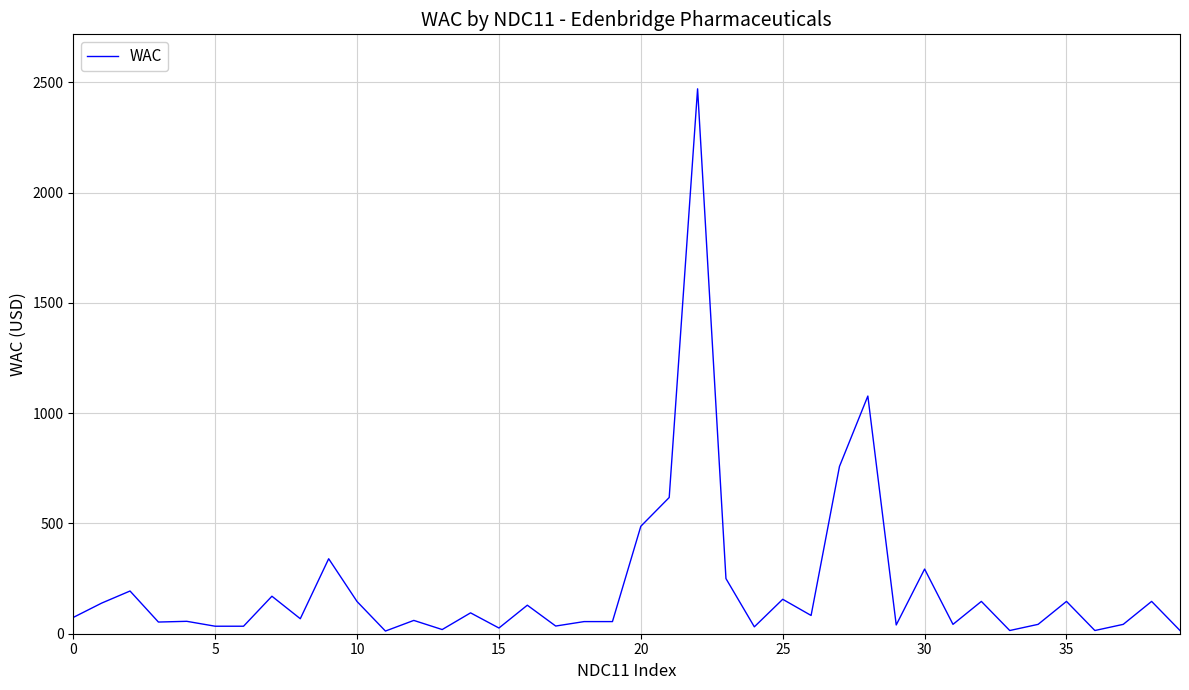

What is the maximum value shown in the chart?

2470.6